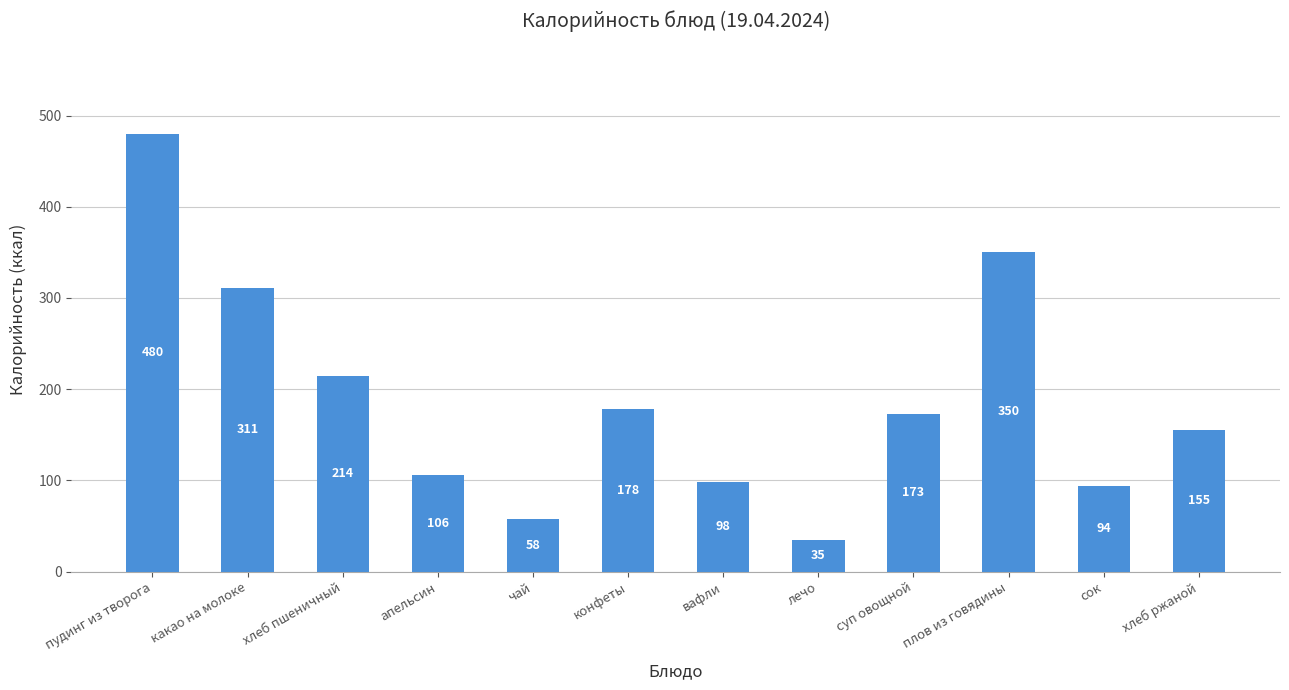

What is the label of the 9th bar from the right?

апельсин